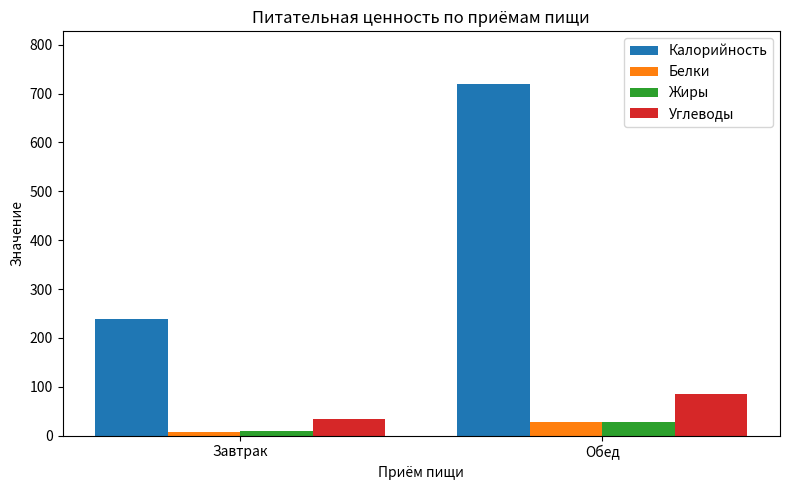

Reading left to right, extract all data points from this chart.

Калорийность: Завтрак=238.0	Обед=719.4
Белки: Завтрак=7.3	Обед=28.0
Жиры: Завтрак=10.0	Обед=28.7
Углеводы: Завтрак=34.3	Обед=85.2